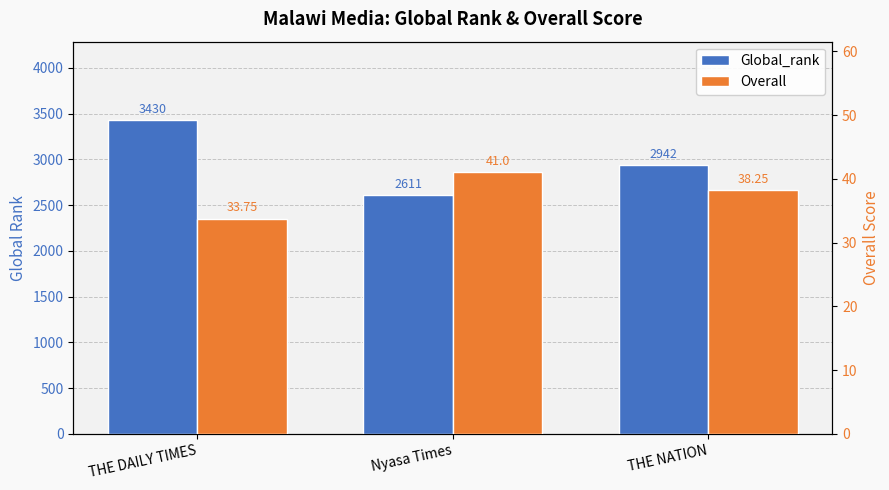

What is the approximate value of Overall at Nyasa Times?

41.0